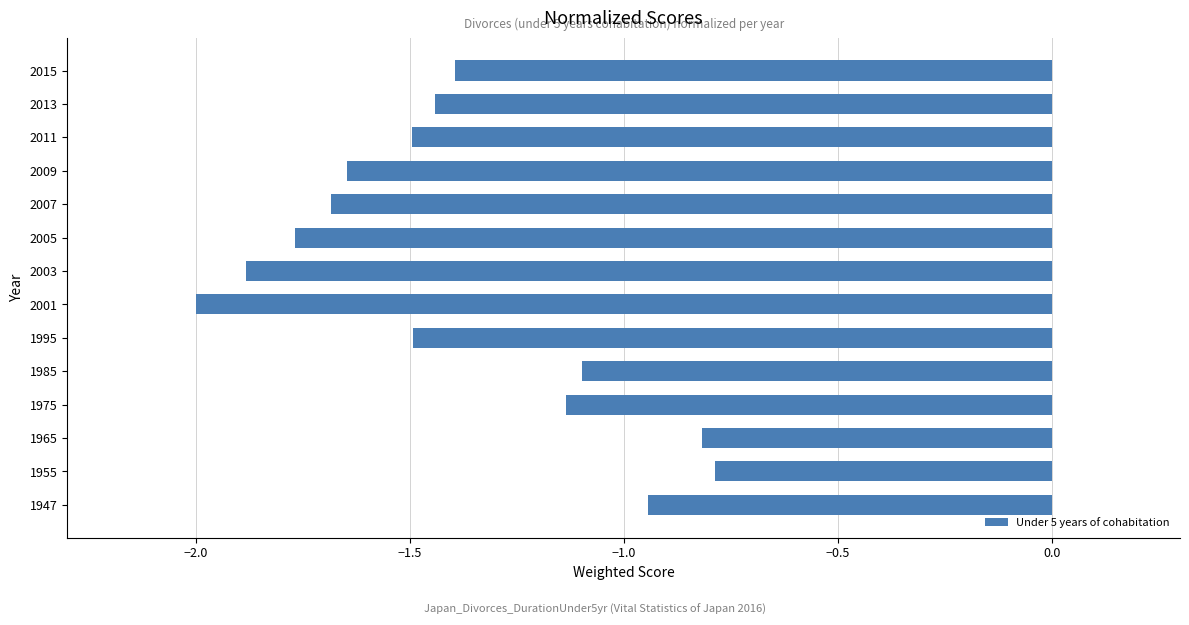

Between 1995 and 1965, which is larger?

1965